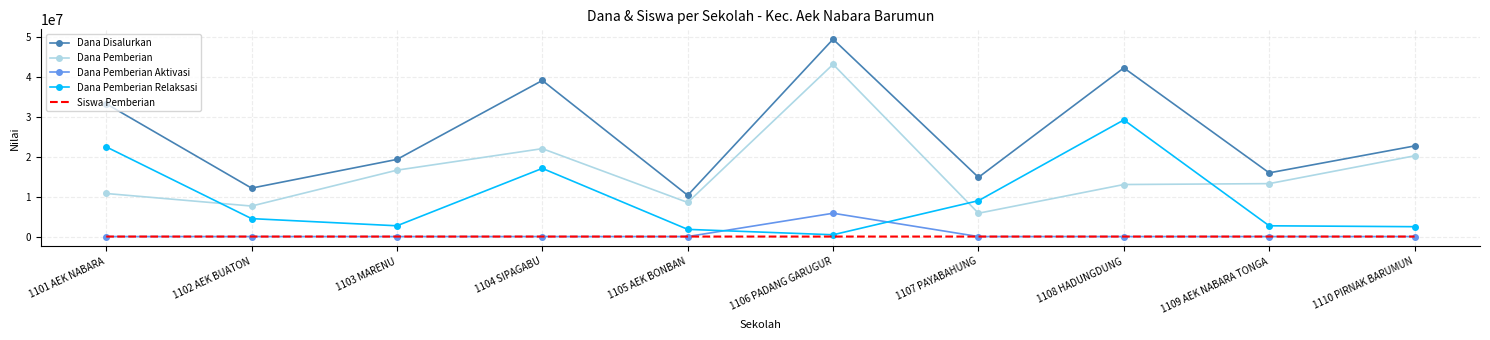

True or false: Siswa Pemberian and Dana Pemberian Relaksasi intersect in this chart.

False